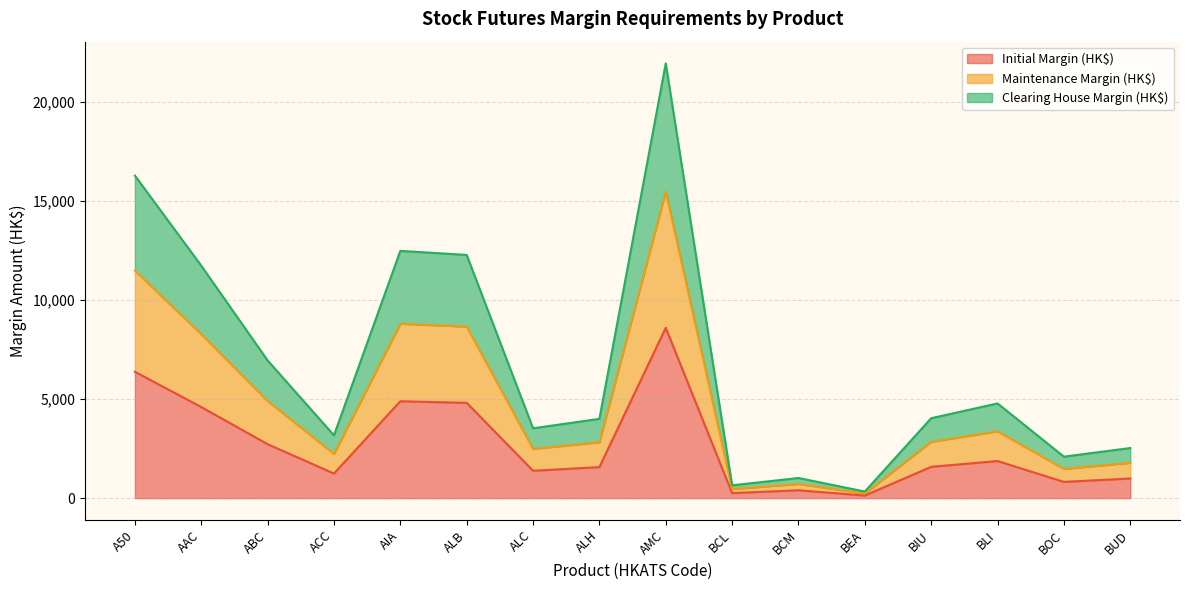

Which category has the highest value in the Initial Margin (HK$) series?

AMC